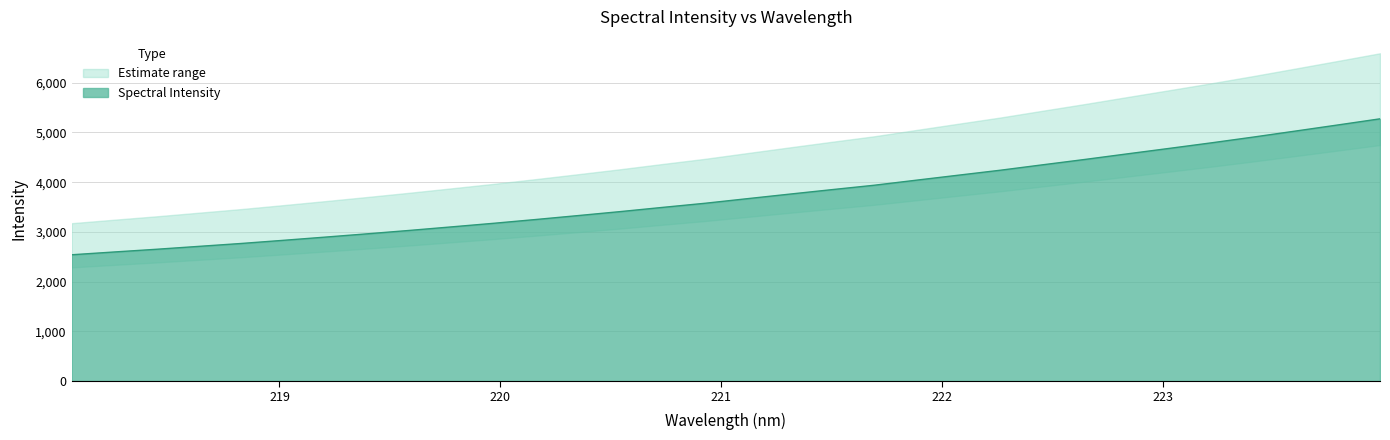

Where is the data nearest to the value 3906?

221.6902